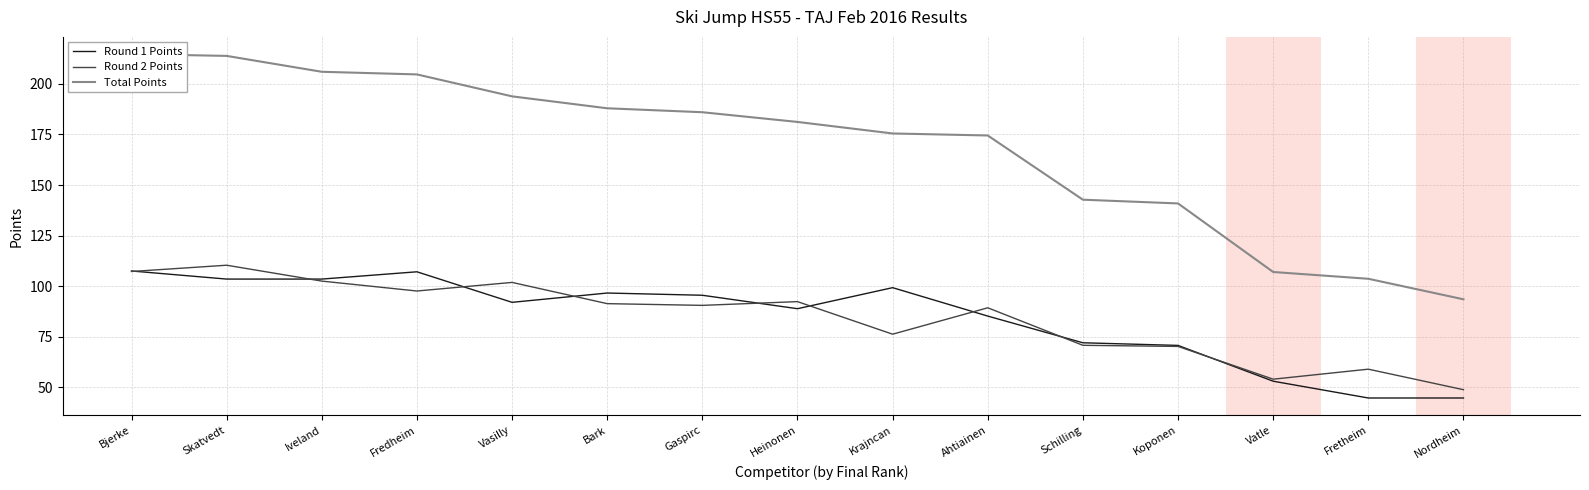

At how many categories does at least one series exceed 57?

15